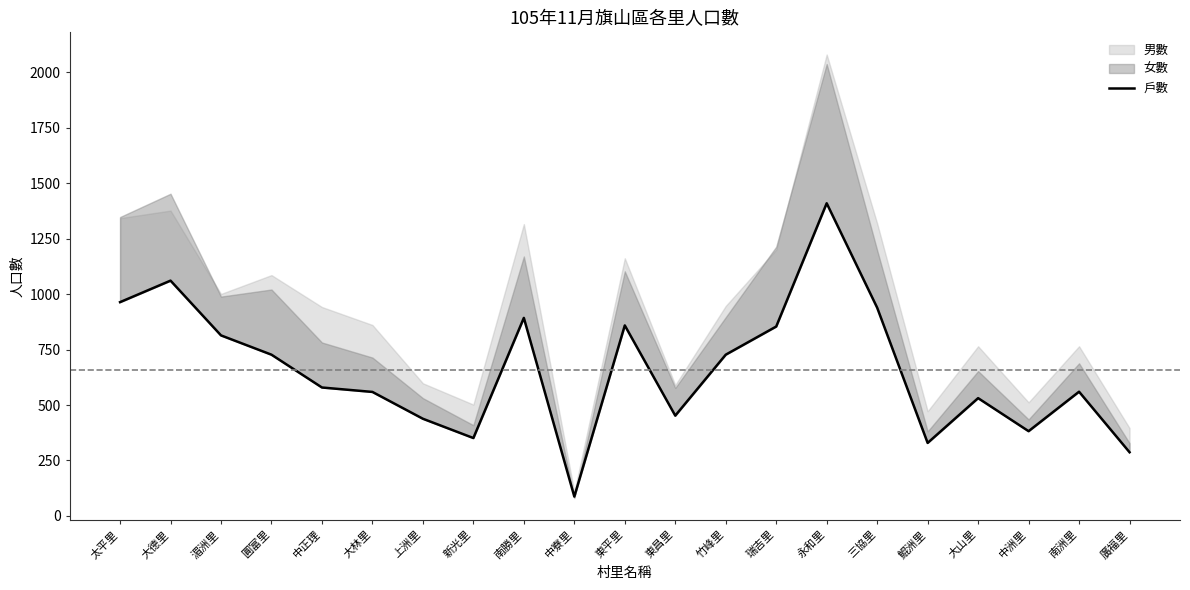

What is the minimum value shown in the chart?

87